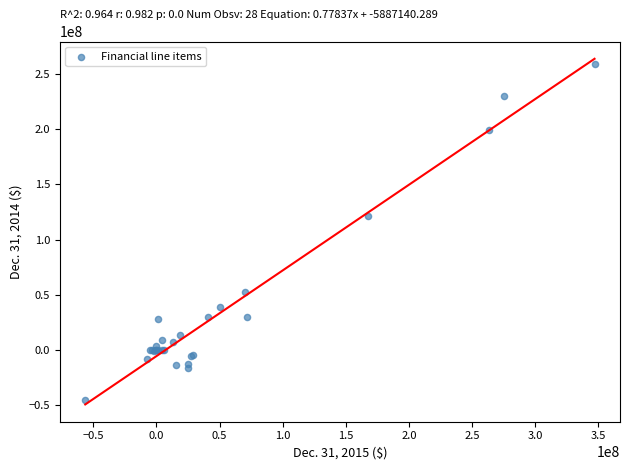

What Y value in the scatter plot is closest to 107007500?

120998000